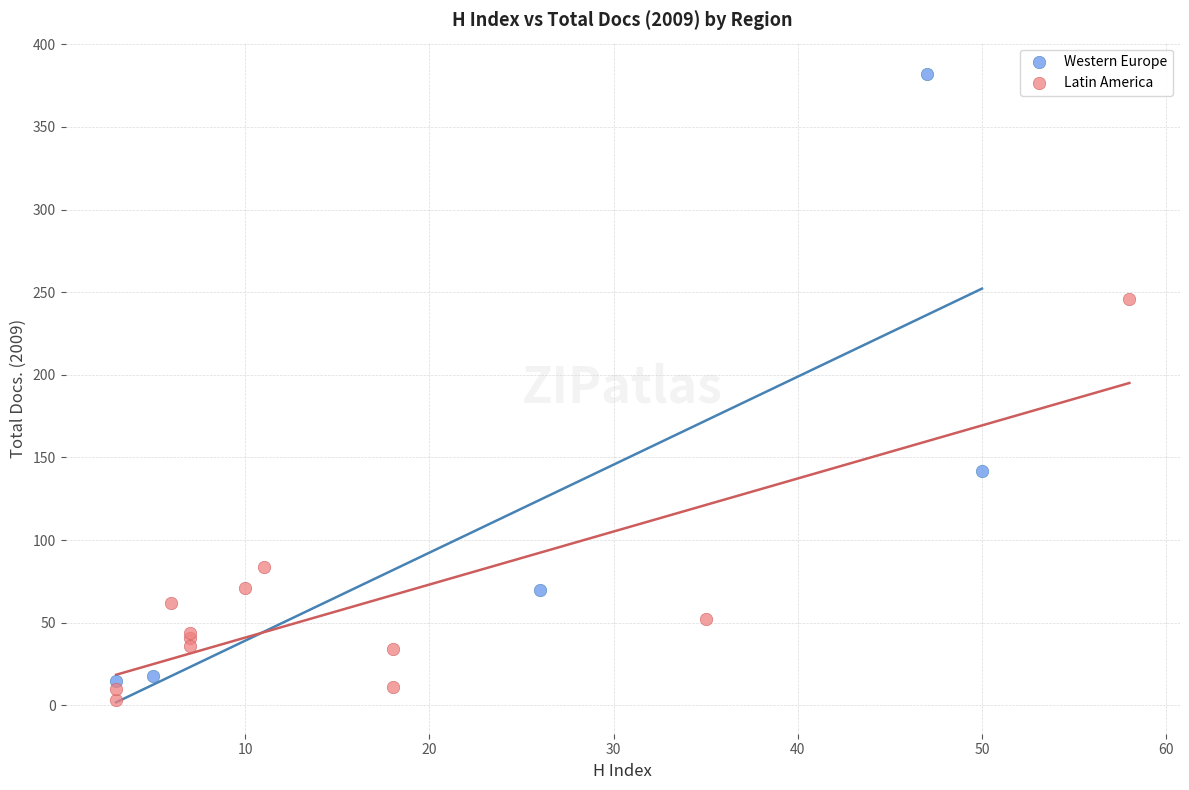

Which series has the largest Y range (max minus min)?

Western Europe